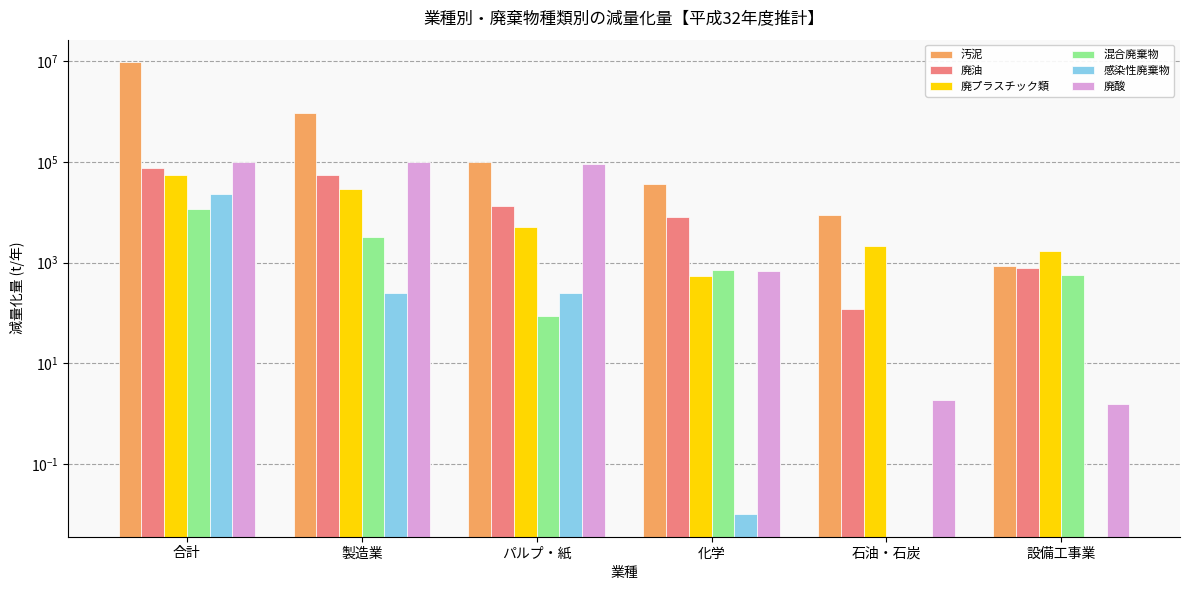

What are all the series names shown in the legend?

汚泥, 廃油, 廃プラスチック類, 混合廃棄物, 感染性廃棄物, 廃酸